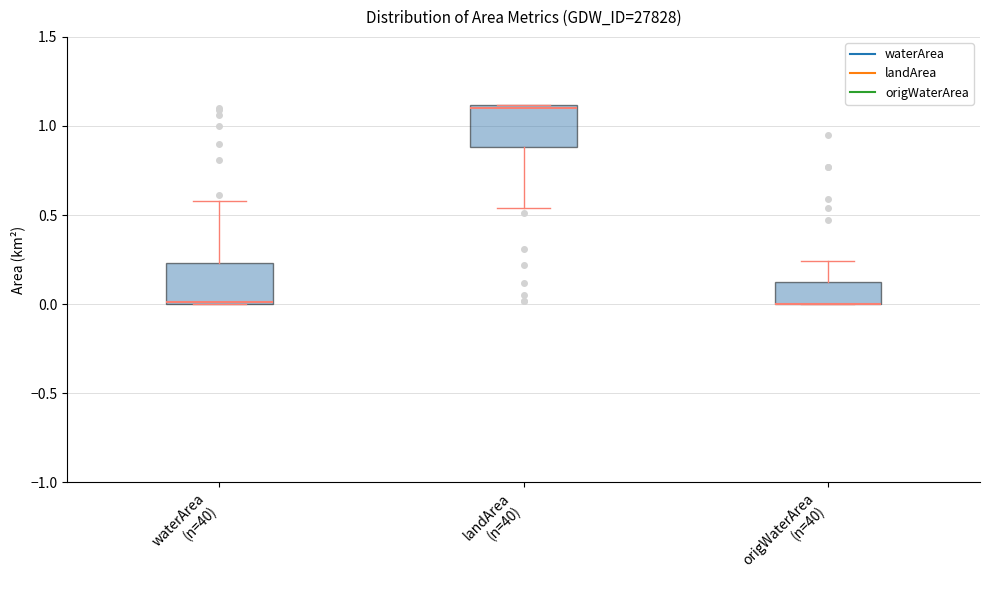

Reading left to right, transcribe this box plot: for each box, give where its median line is, the range the box spans, and where its two whiskers end, as read against the y-axis. The values are not printed on the chart, so give them approximately, as read against the axis.

waterArea (n=40): median 0.00, box 0.00 to 0.25, whiskers 0.00 to 0.60
landArea (n=40): median 1.10 (just below the box's upper edge), box 0.90 to 1.10, whiskers 0.55 to 1.10
origWaterArea (n=40): median 0.00 (drawn on the box's lower edge), box 0.00 to 0.10, whiskers 0.00 to 0.25